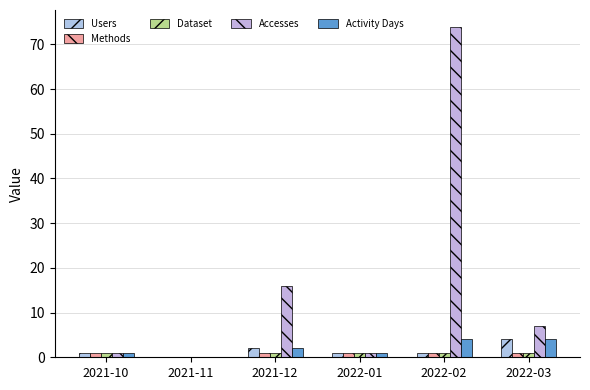

Are the bars horizontal?

No